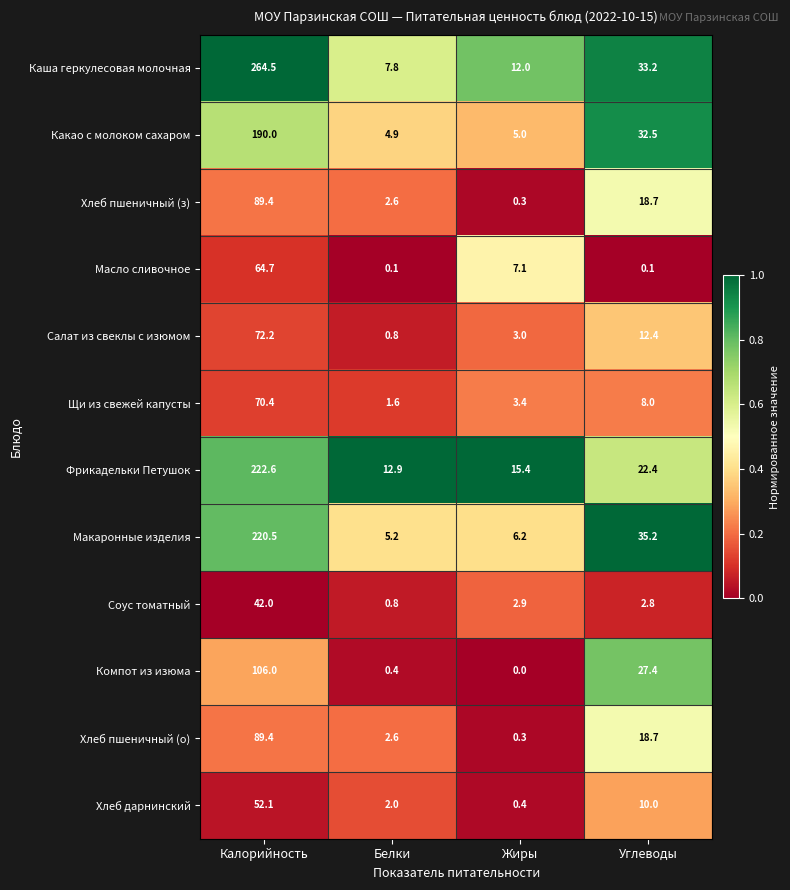

Is it true that Хлеб дарнинский equals 1.3 at Белки?

False